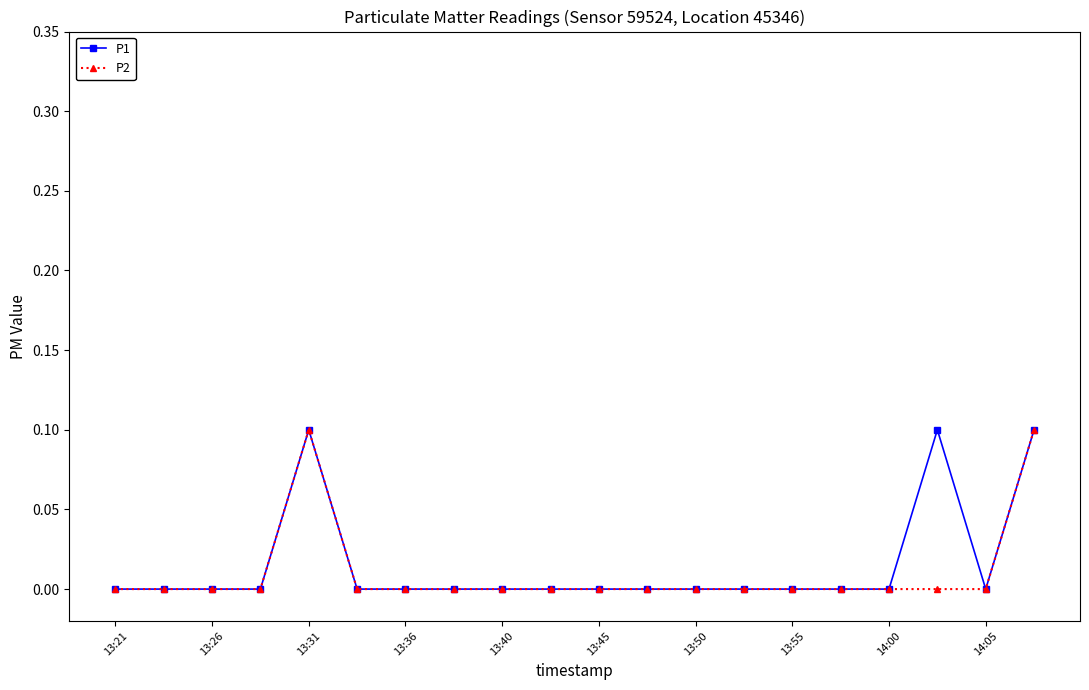

True or false: P2 has more than 0 points higher than both neighbors.

True